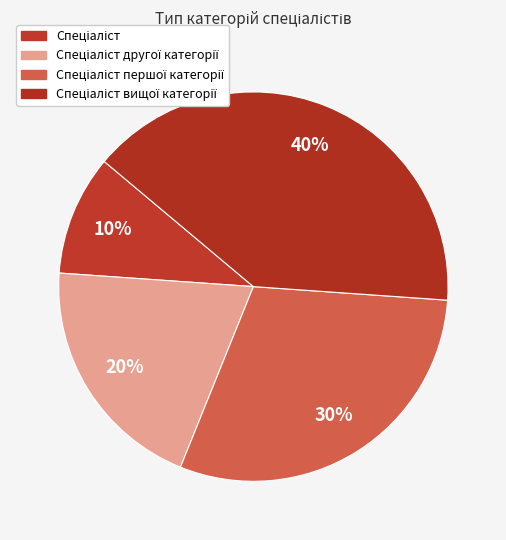

Which category has the biggest portion of the pie?

Спеціаліст вищої категорії